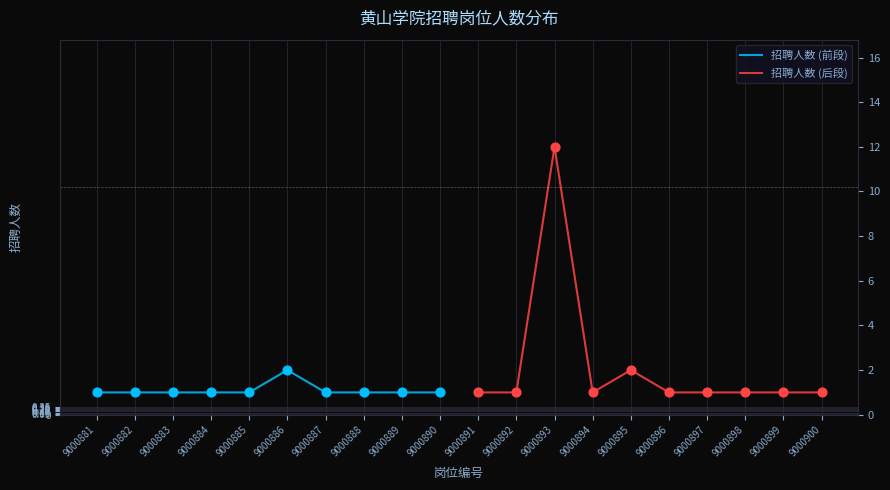

At how many categories does at least one series exceed 10?

1